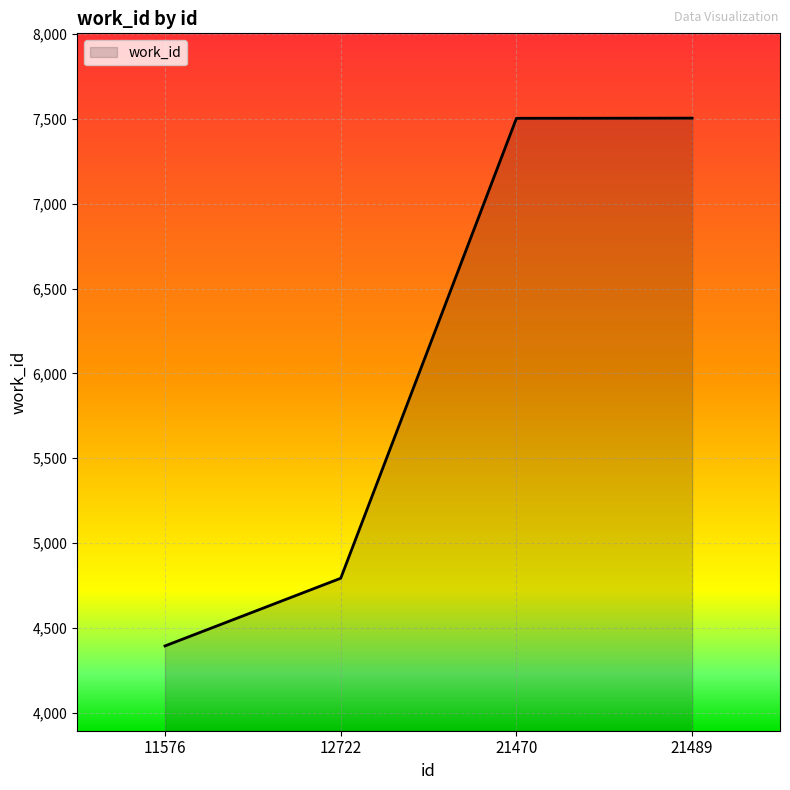

Is it true that the value at 11576 is 4393?

True